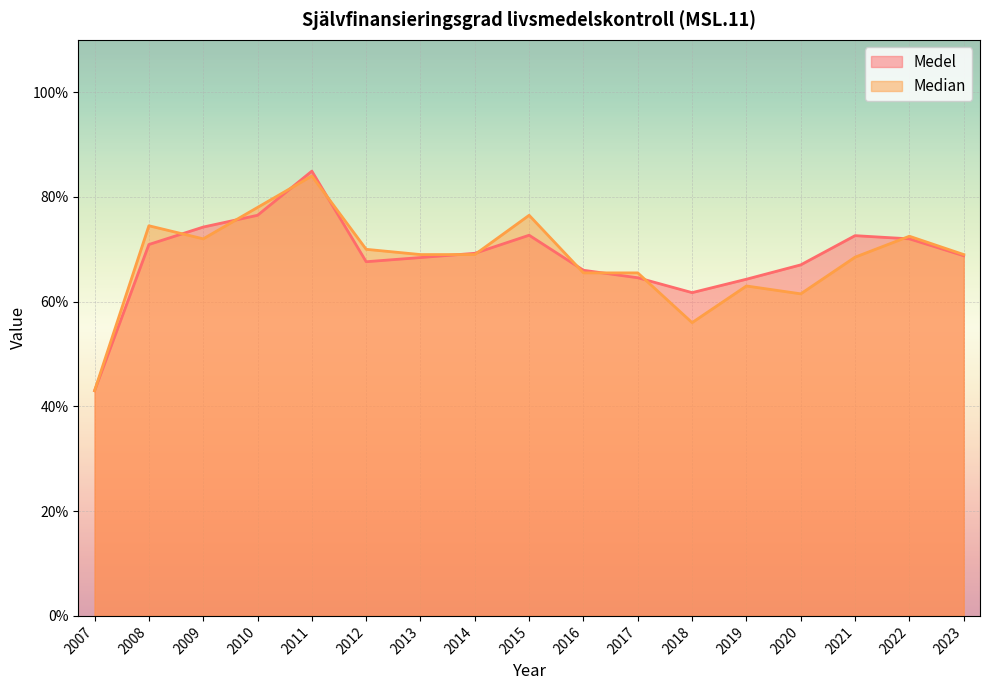

Which series ends up on top after the final intersection of Medel and Median?

Median